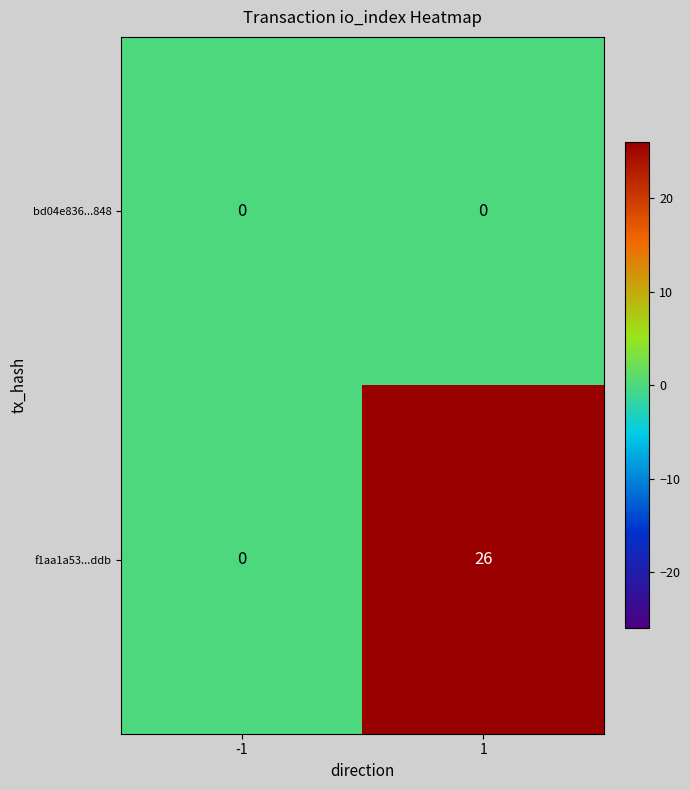

What is the difference between the f1aa1a53...ddb values at -1 and 1?

26